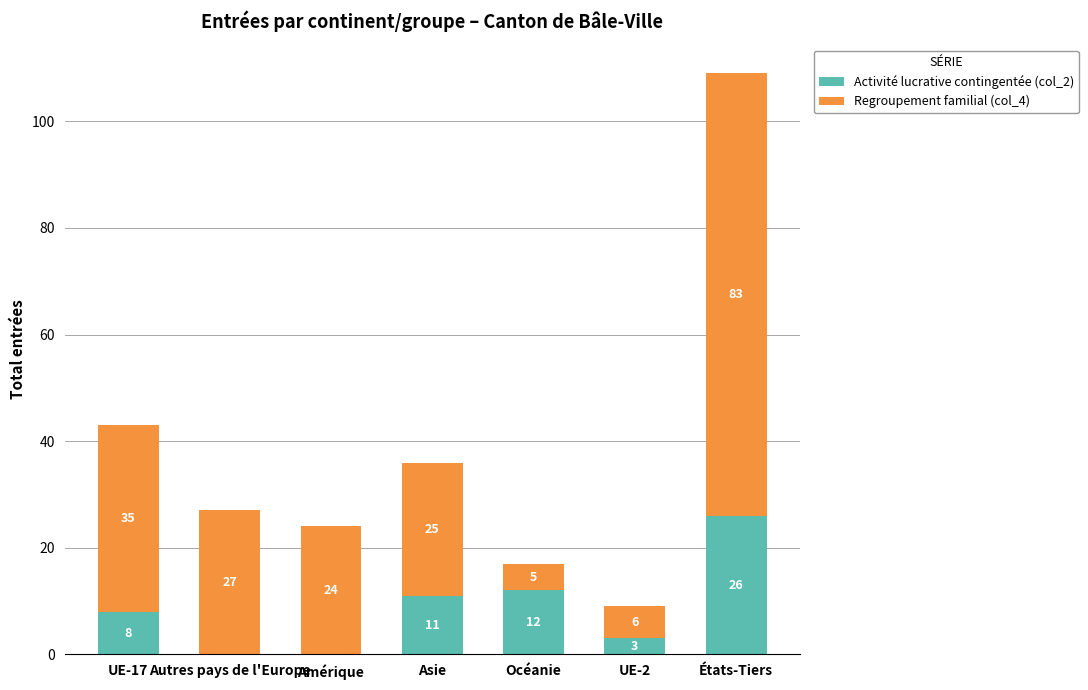

What is the sum of all Activité lucrative contingentée (col_2) values?

60